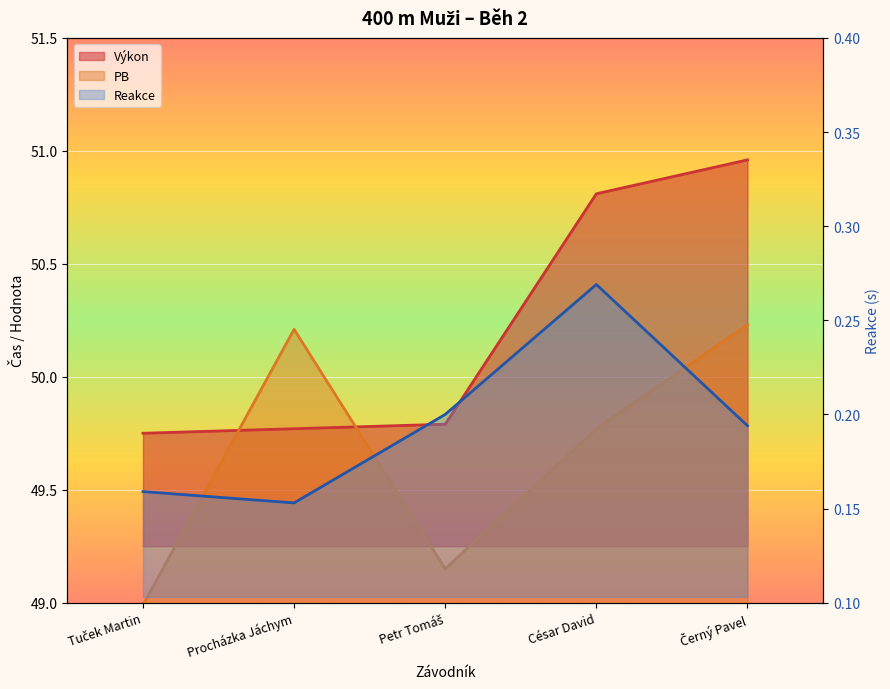

Count the Výkon values in the range 49 to 50.

3